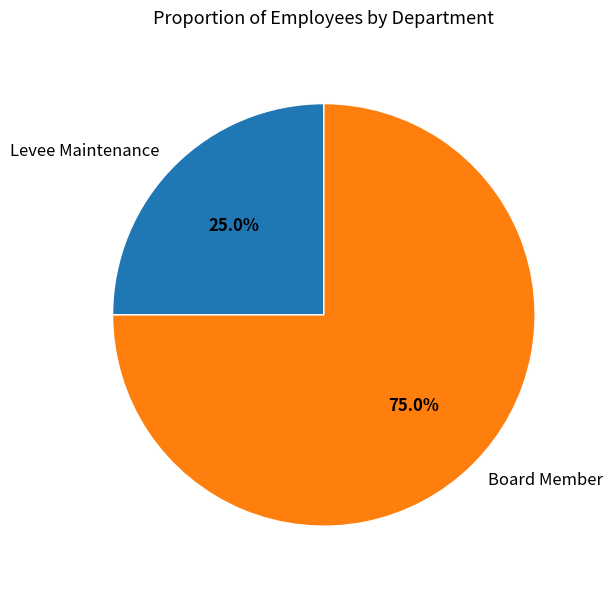

To the nearest percent, what is the average slice percentage?

50%